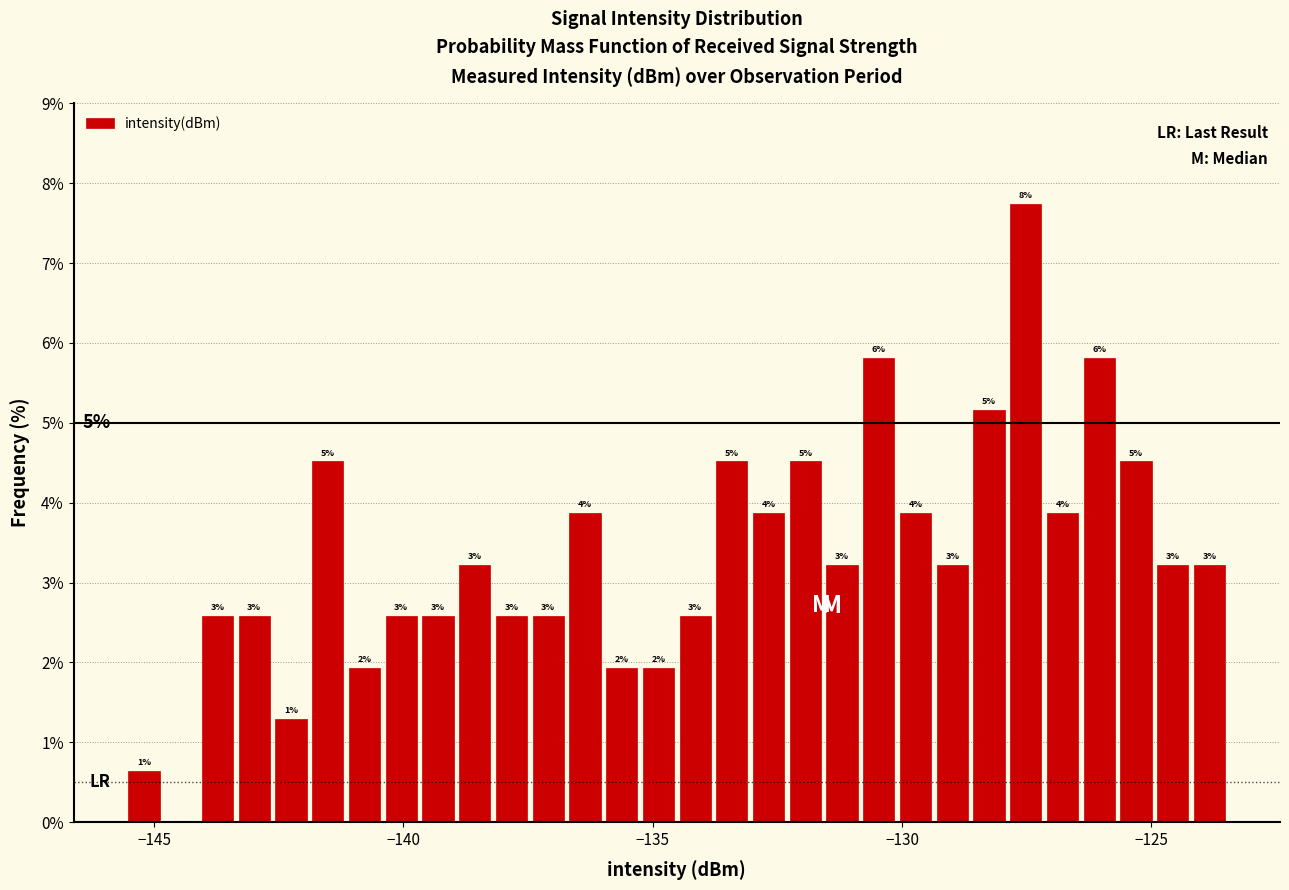

Around what value on the x-axis is the tallest bar? Give the approximate position of its centre, as read against the axis.

-127.5